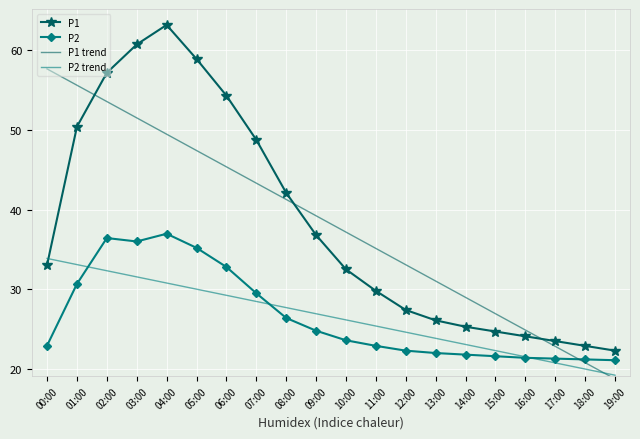

The P1 series shows 12.8 at 12:00. True or false?

False